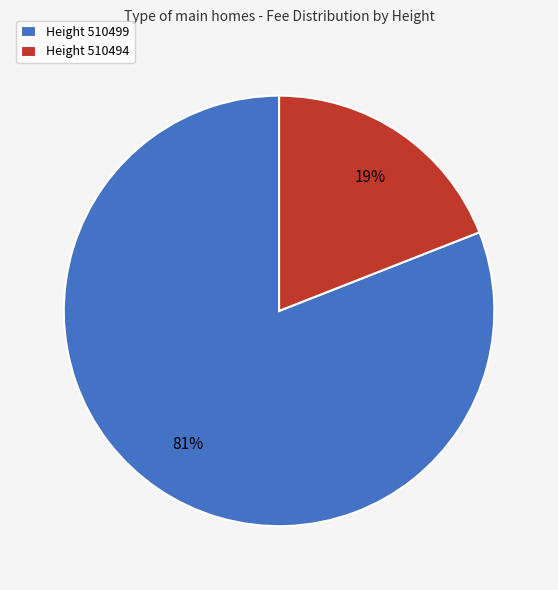

How many segments does this pie chart have?

2